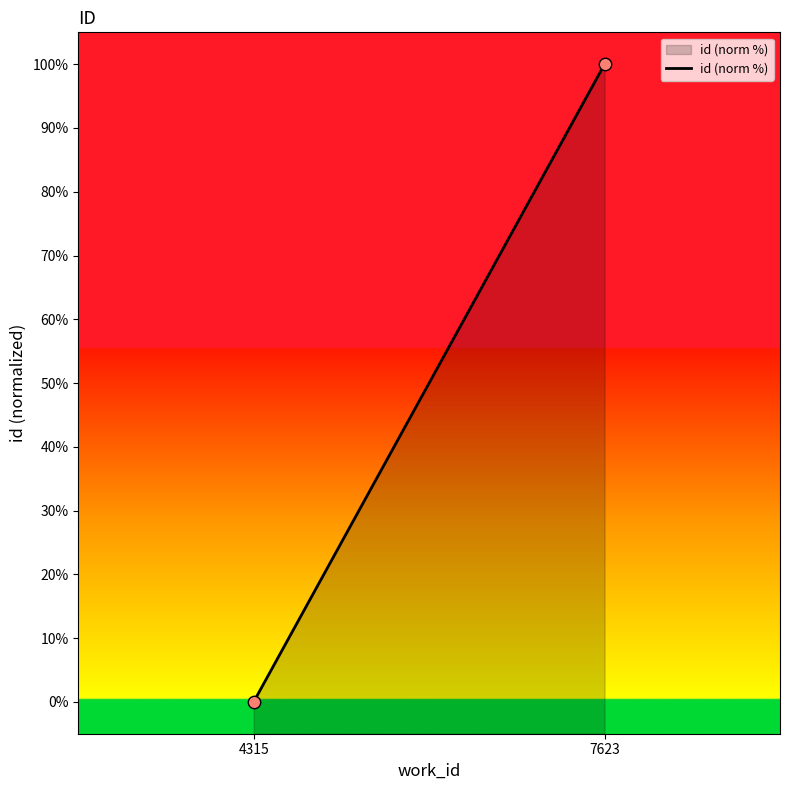

What is the average Y value?

50